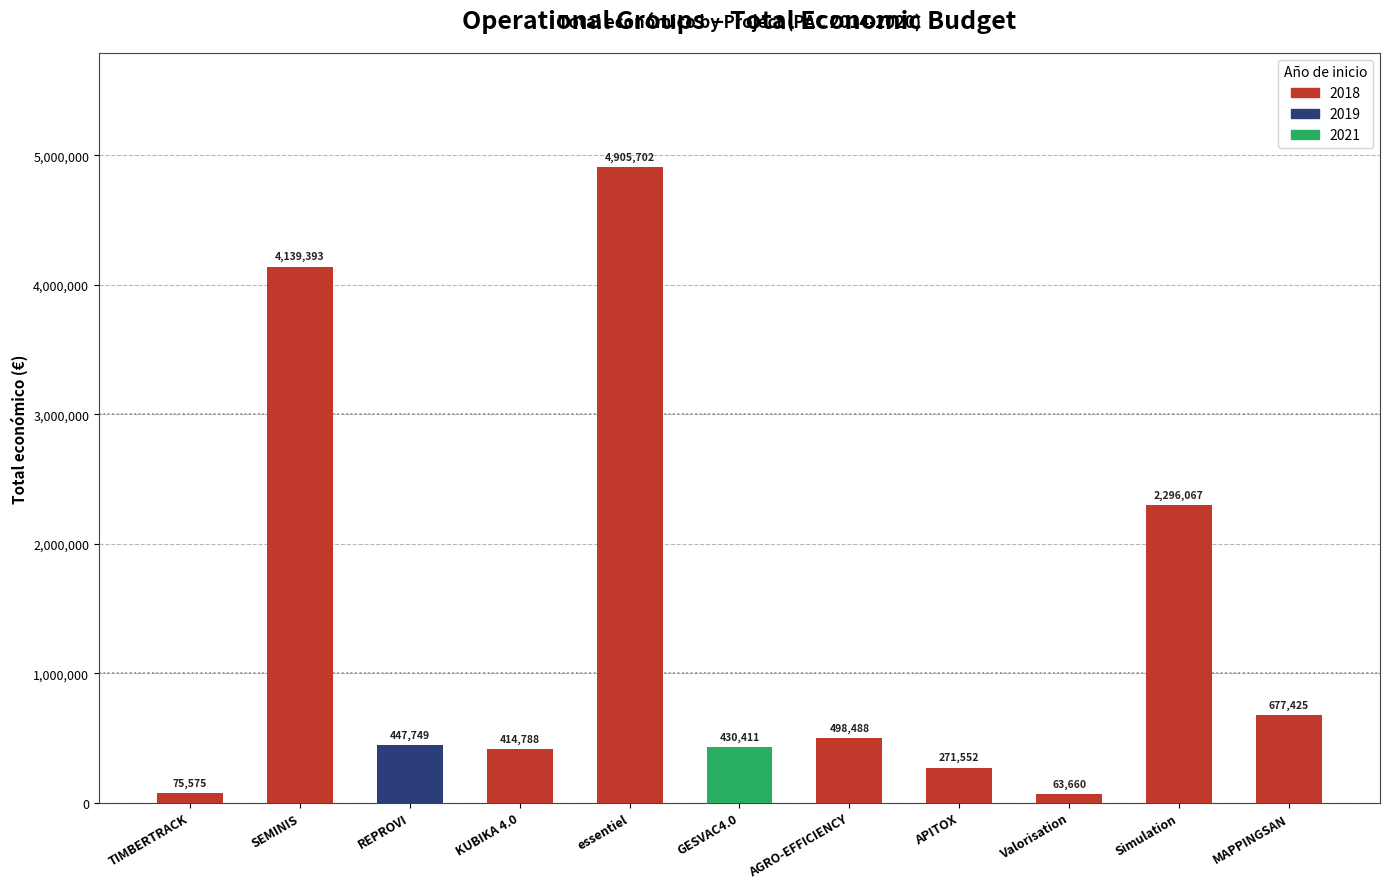

What is the change in value from Valorisation to Simulation?

+2232407